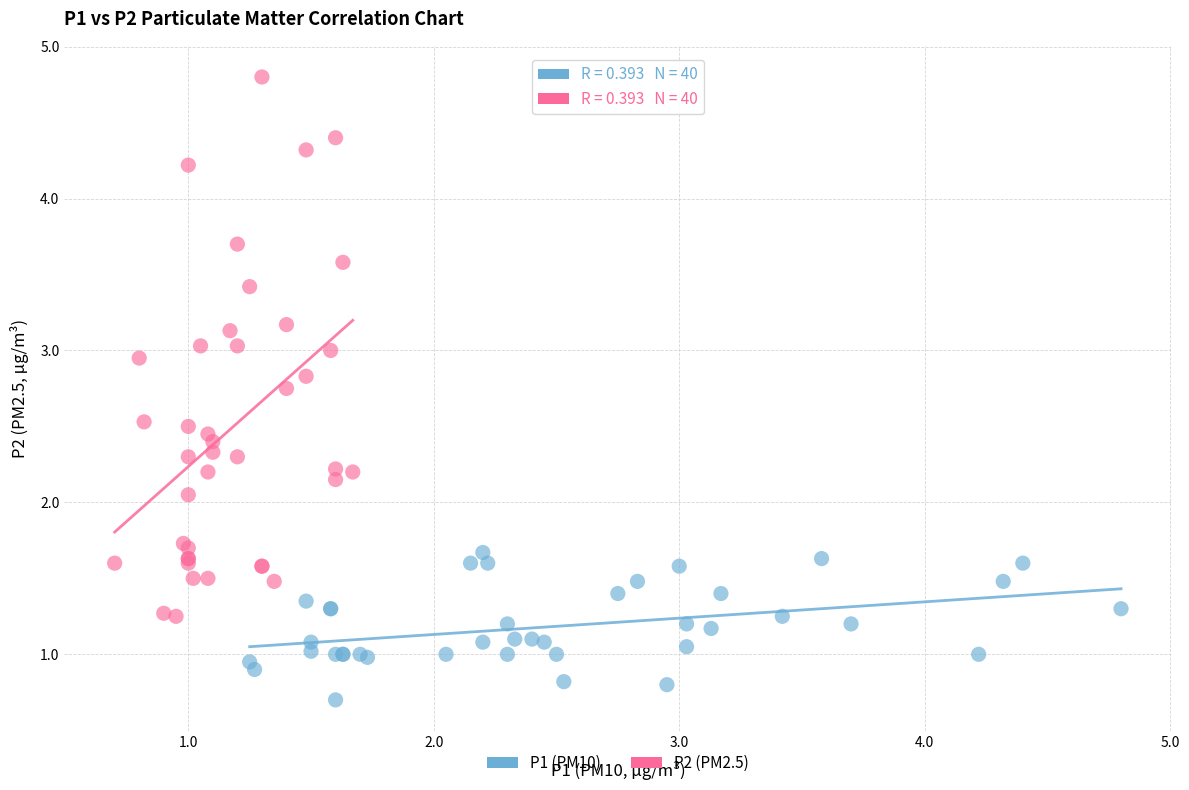

Which series has the largest Y range (max minus min)?

P2 (PM2.5)